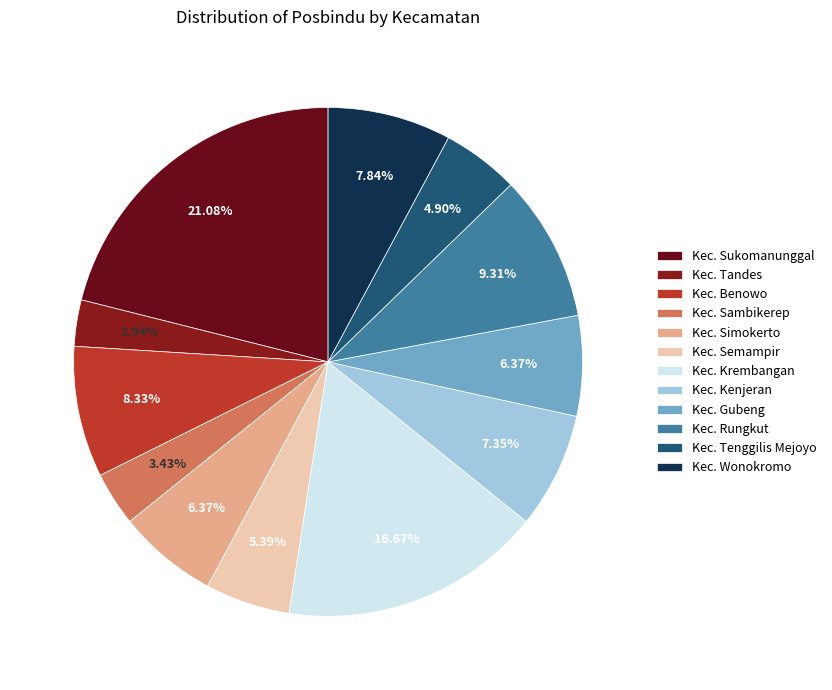

Which category has the smallest portion of the pie?

Kec. Tandes